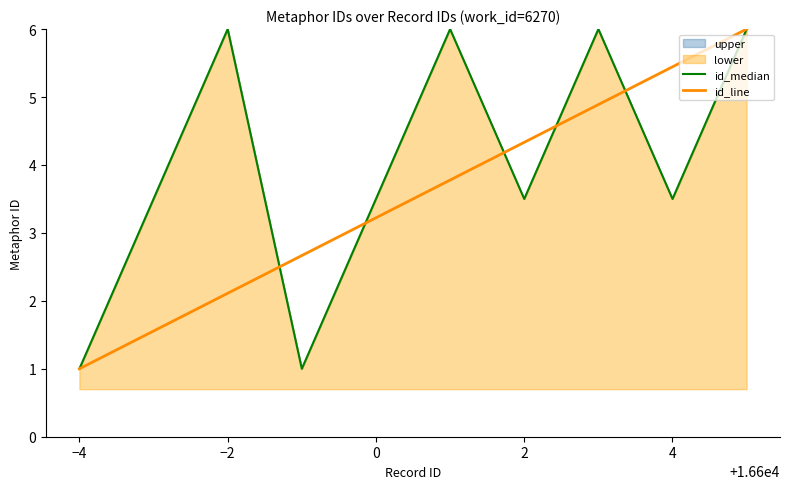

True or false: id_median has a value of 1.0 at −4.

True